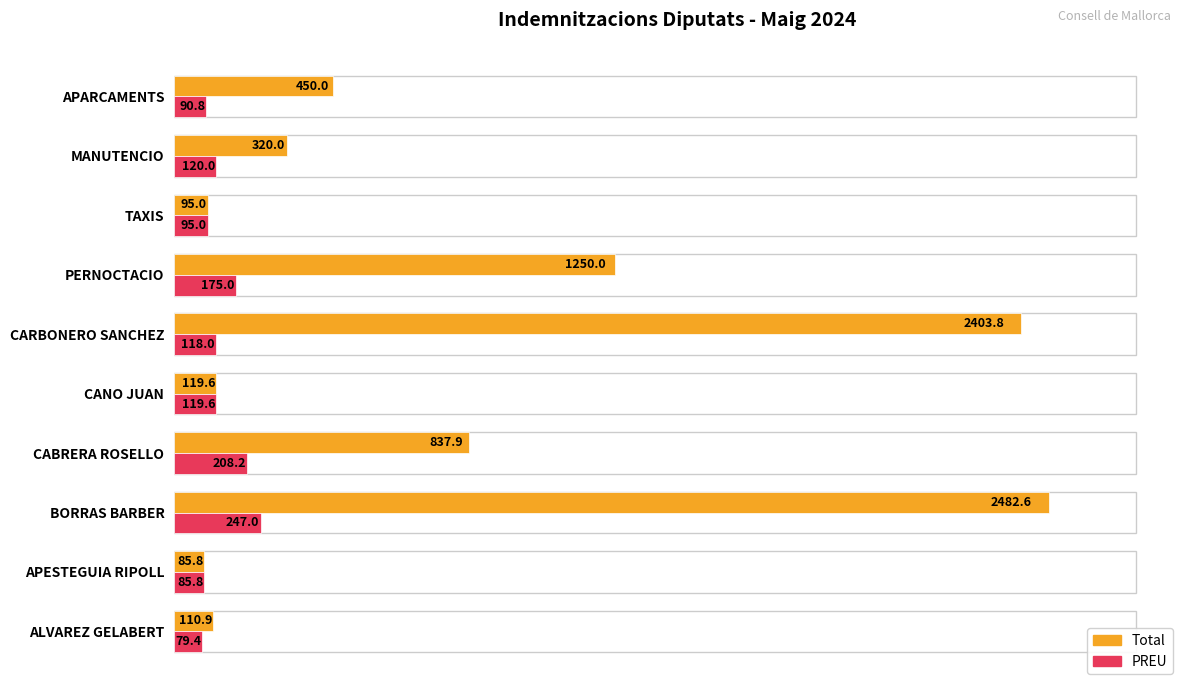

Count the number of categories in the chart.

10